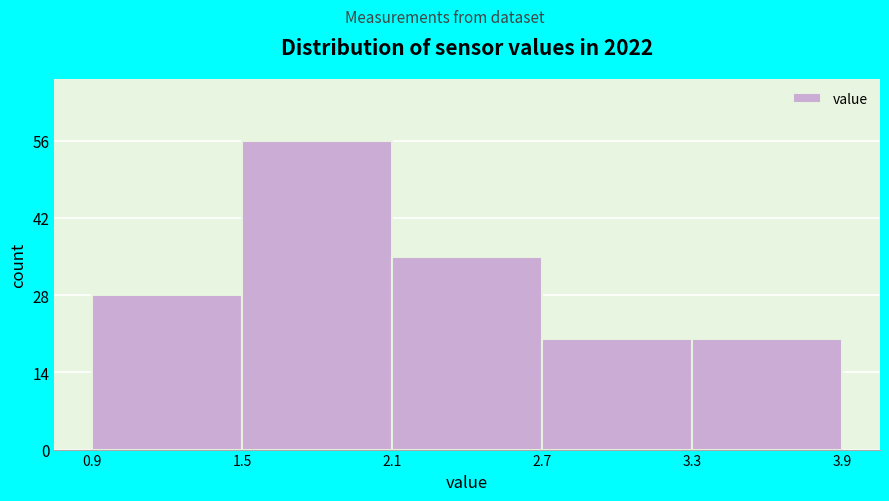

Reading right to left, what are all the values shown in this chart?

3.3=20	2.7=20	2.1=35	1.5=56	0.9=28